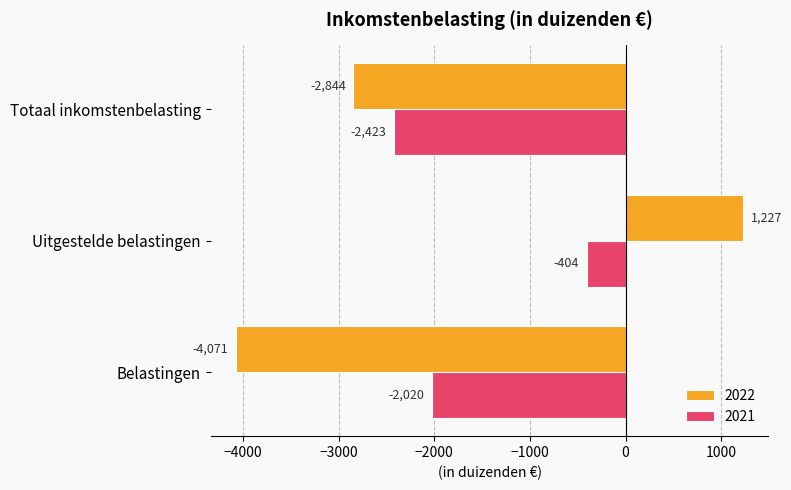

Is the value of 2021 at Belastingen greater than the value of 2022 at Uitgestelde belastingen?

No